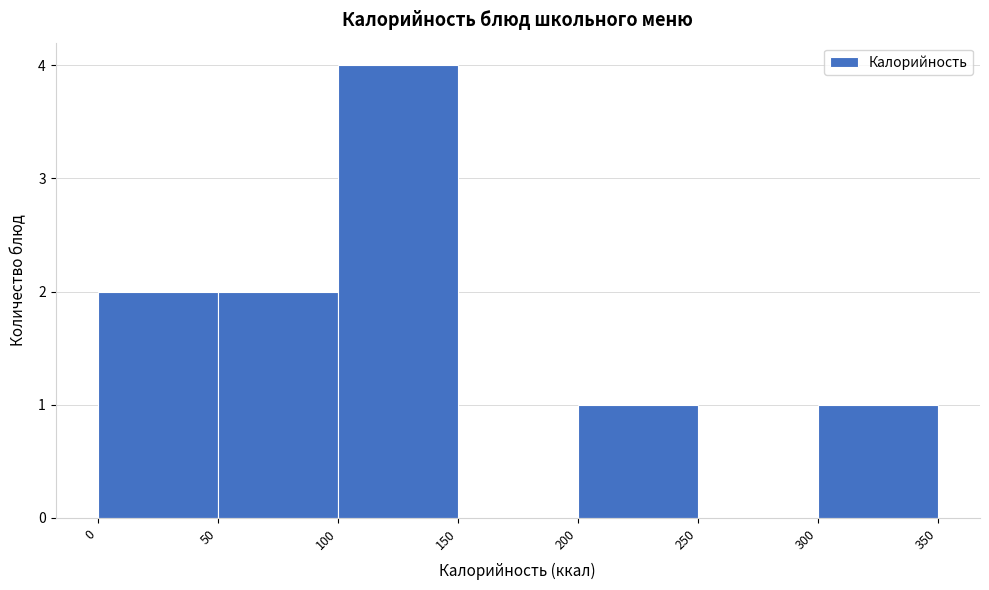

Over which range of the x-axis is the bar tallest?

100 to 150